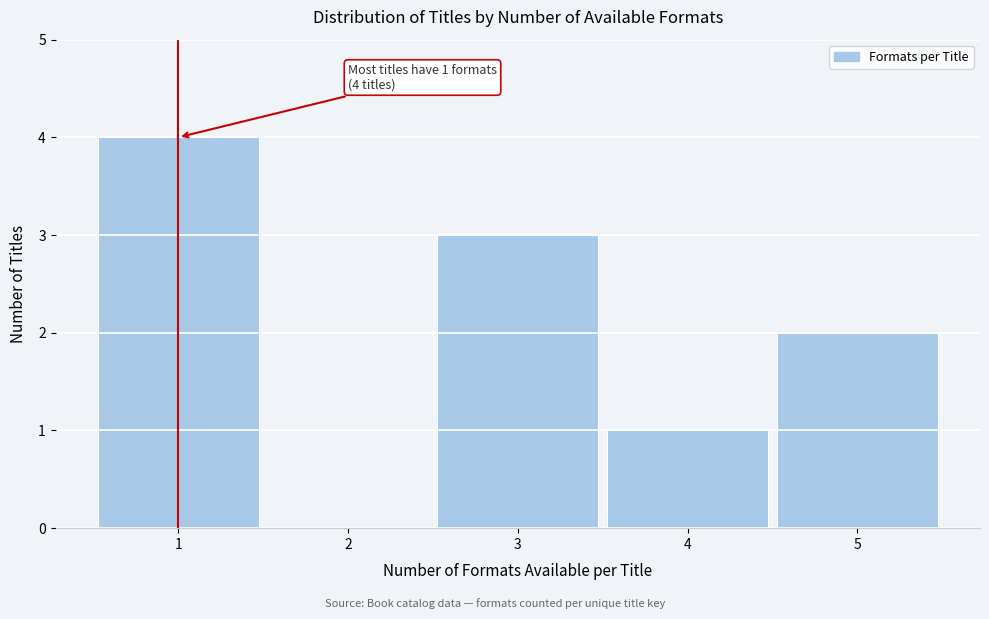

Which range on the x-axis has the tallest bar?

0.5 to 1.5